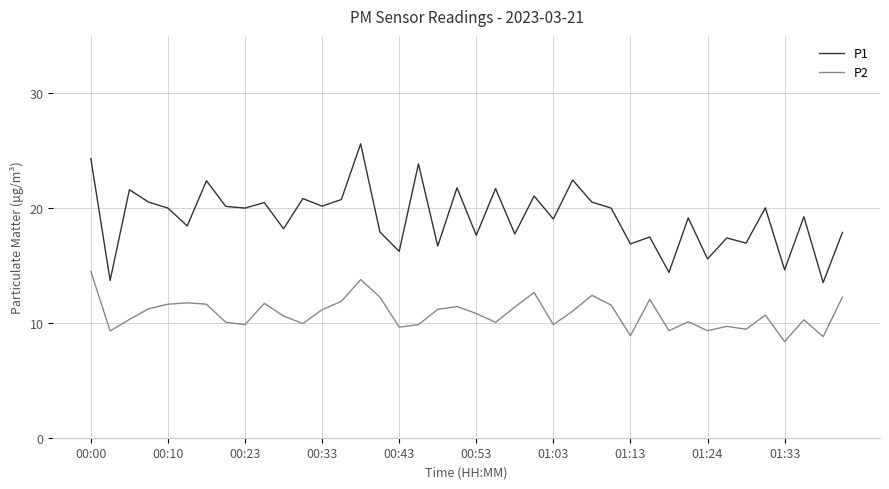

Rank the series by their maximum value, from highest to lowest.

P1, P2